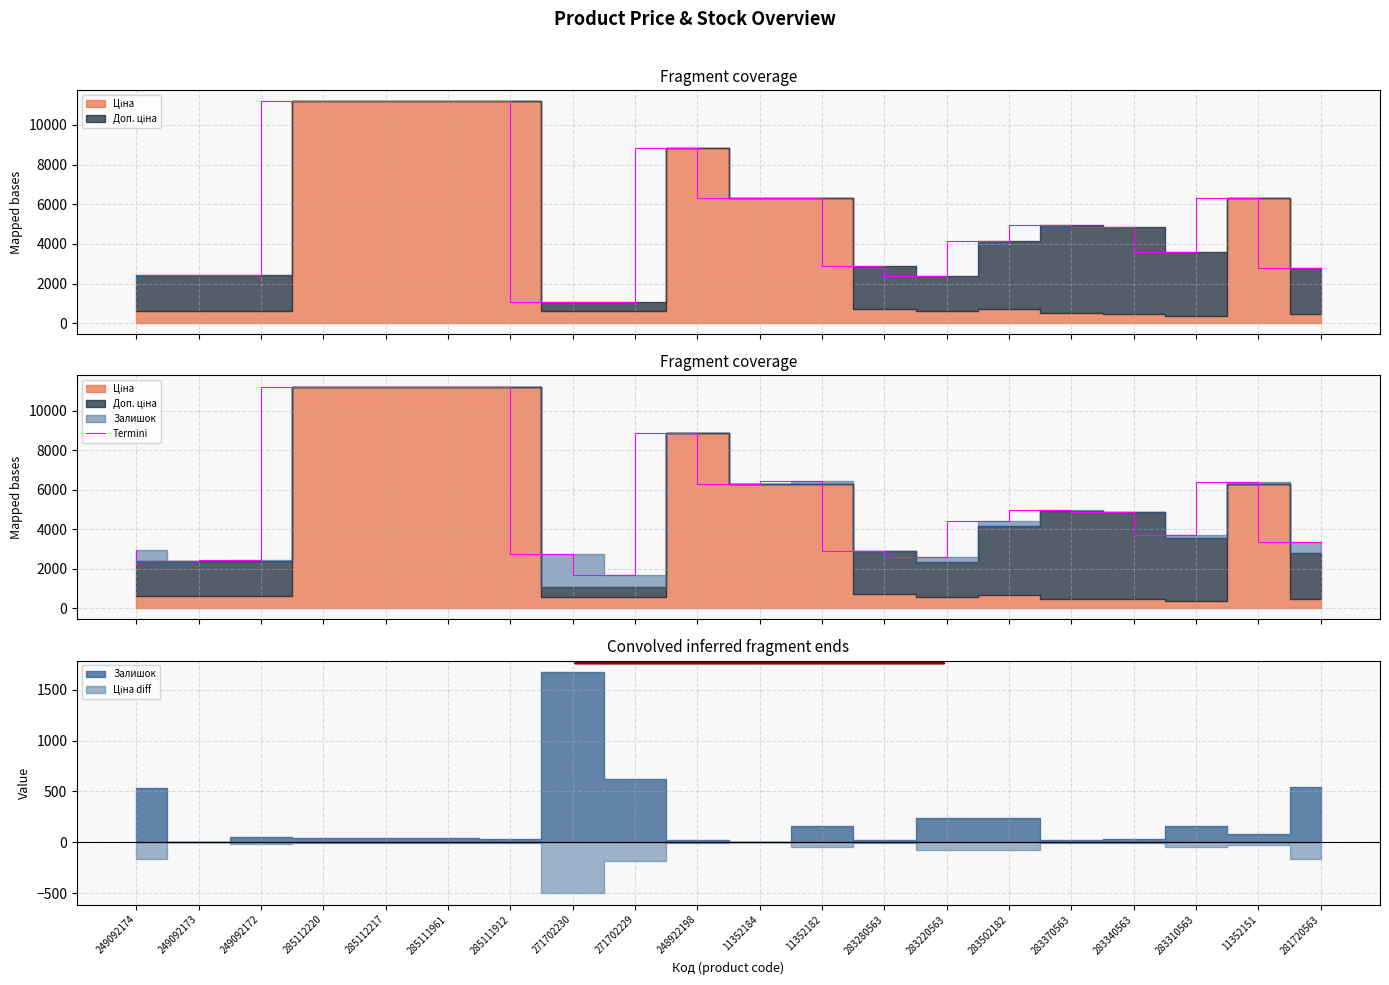

What is the approximate value at 283310563?

3736.0